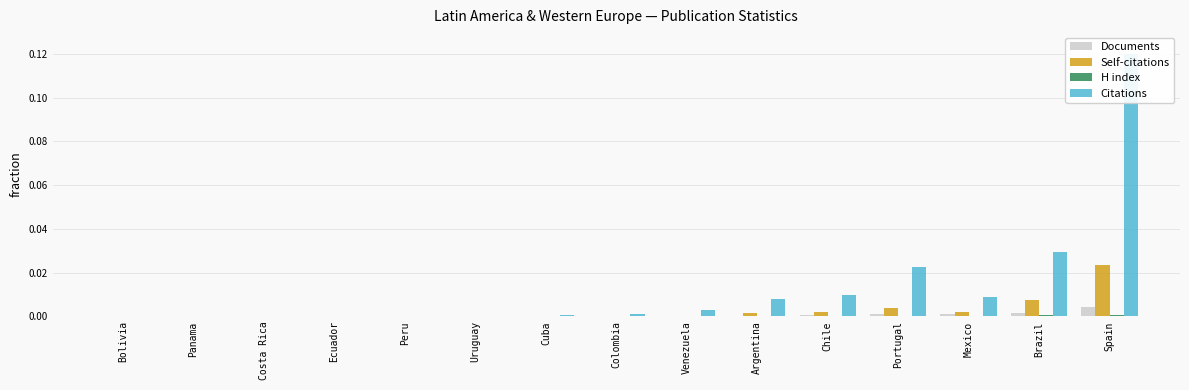

Which category has the lowest value in the H index series?

Bolivia